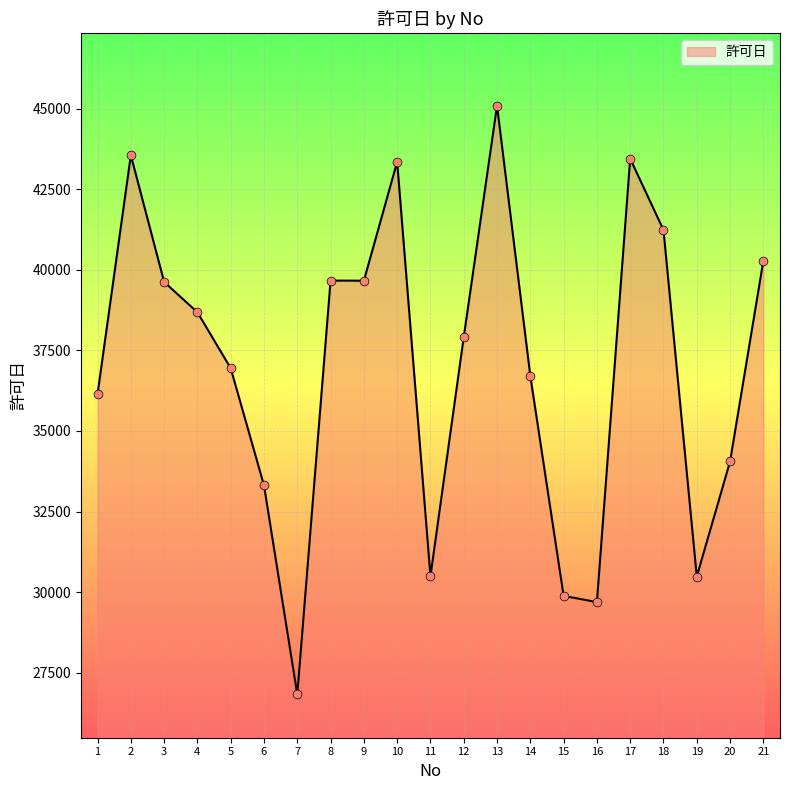

What is the change in value from 4 to 9?

+980